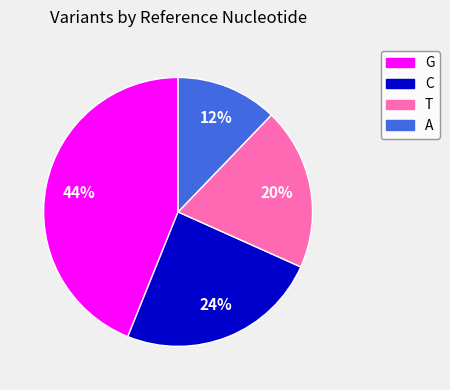

To the nearest percent, what is the difference between the A and G slice percentages?

32%